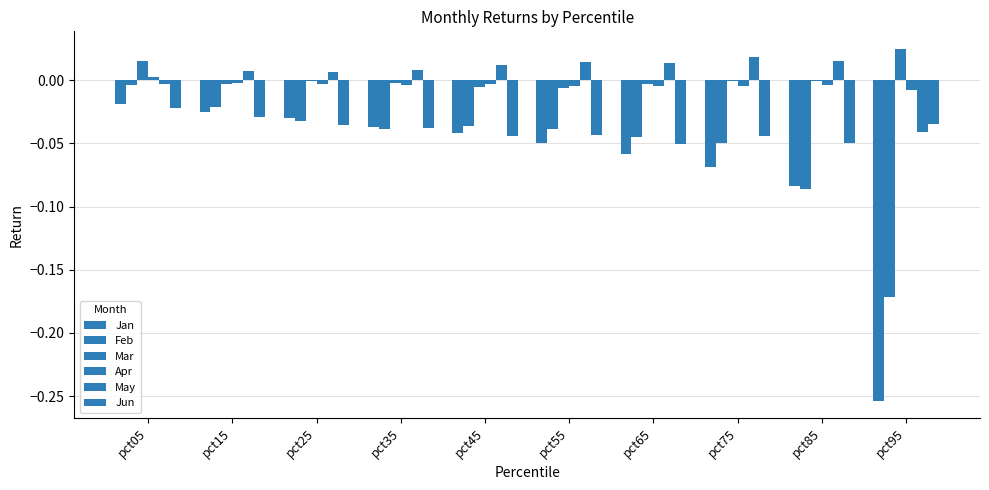

Reading left to right, what are all the values shown in this chart?

Jan: -0.0	-0.0	-0.0	-0.0	-0.0	-0.0	-0.1	-0.1	-0.1	-0.3
Feb: -0.0	-0.0	-0.0	-0.0	-0.0	-0.0	-0.0	-0.0	-0.1	-0.2
Mar: 0.0	-0.0	-0.0	-0.0	-0.0	-0.0	-0.0	-0.0	-0.0	0.0
Apr: 0.0	-0.0	-0.0	-0.0	-0.0	-0.0	-0.0	-0.0	-0.0	-0.0
May: -0.0	0.0	0.0	0.0	0.0	0.0	0.0	0.0	0.0	-0.0
Jun: -0.0	-0.0	-0.0	-0.0	-0.0	-0.0	-0.1	-0.0	-0.0	-0.0